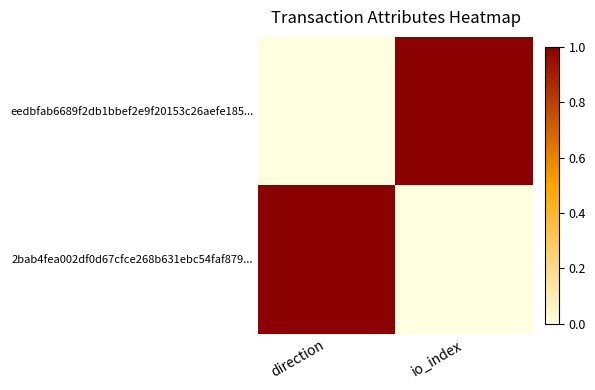

Count the number of data series in this chart.

2